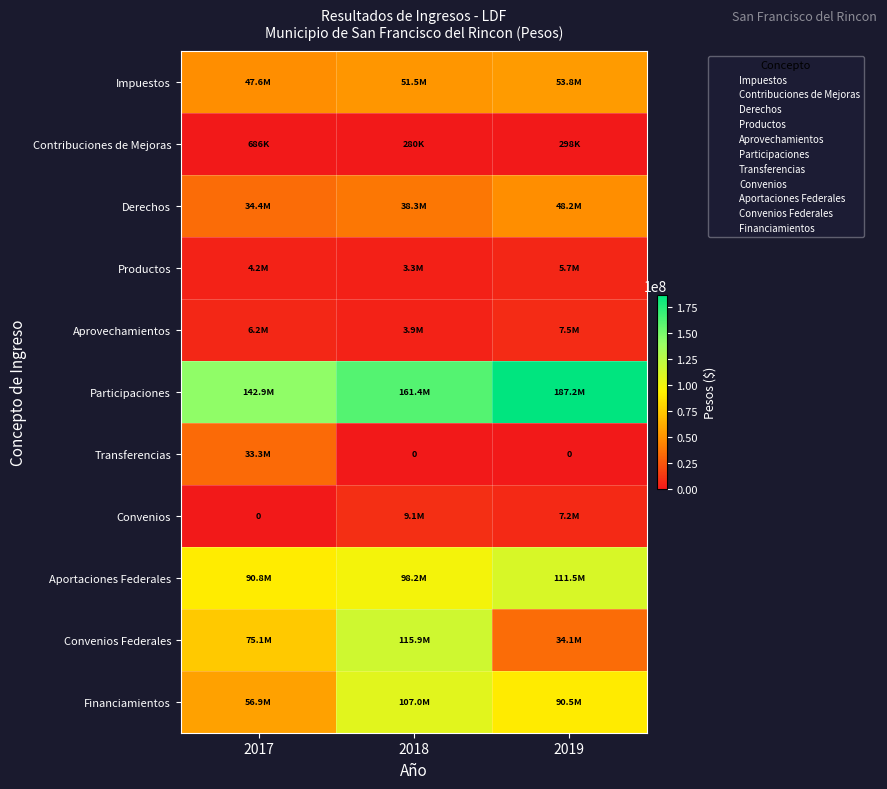

At how many categories does at least one series exceed 182916396?

1